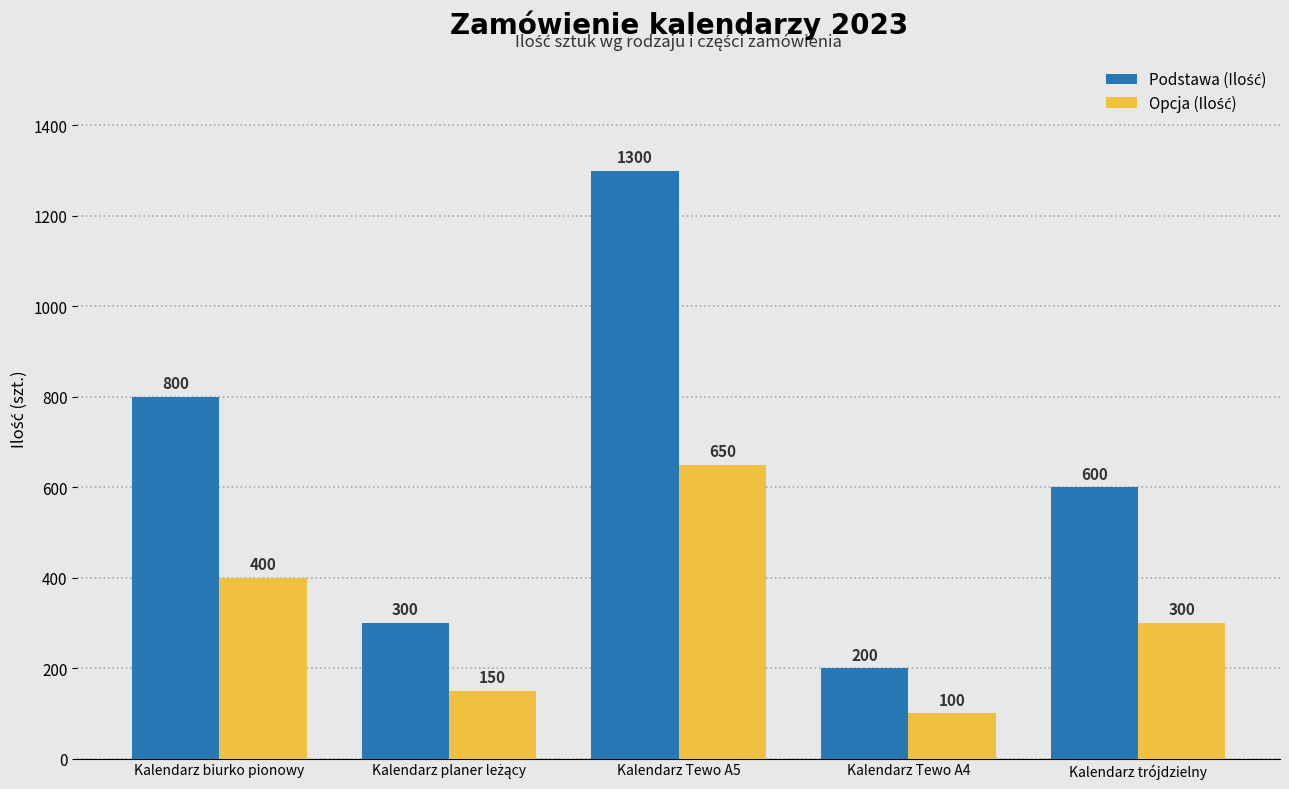

At how many categories does at least one series exceed 395?

3